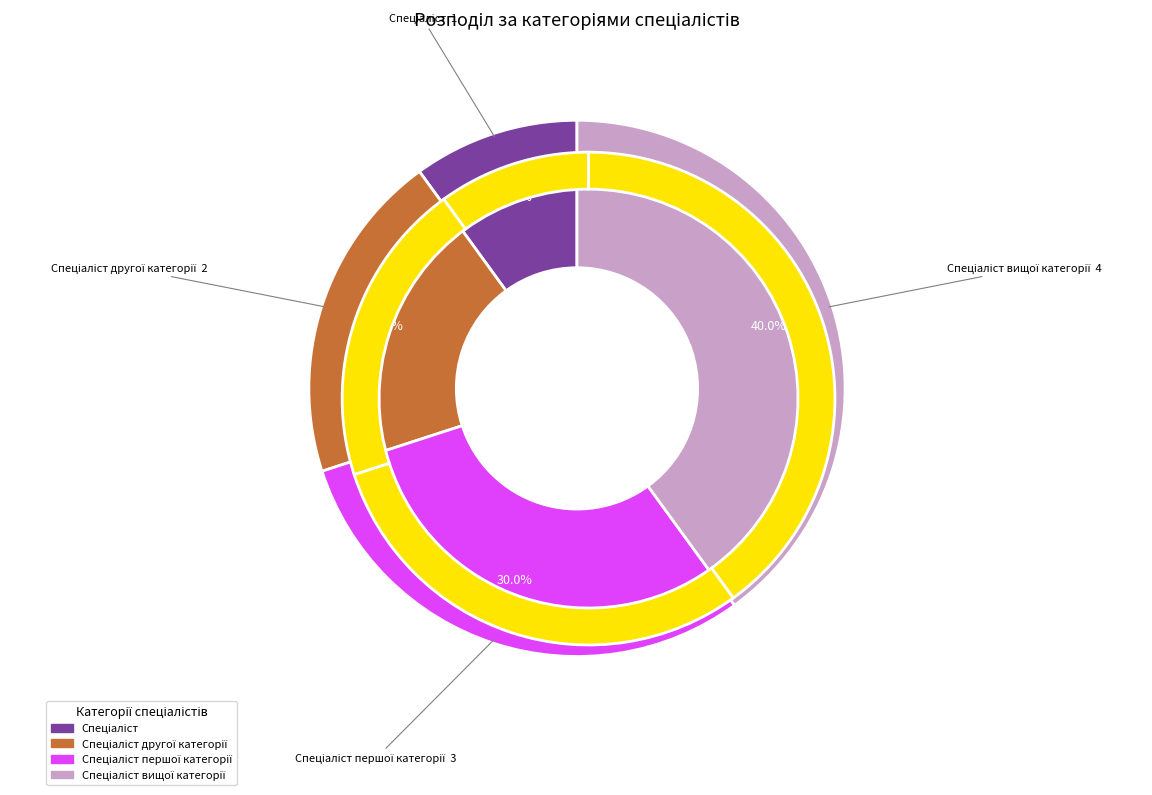

Which category has the biggest portion of the pie?

Спеціаліст вищої категорії